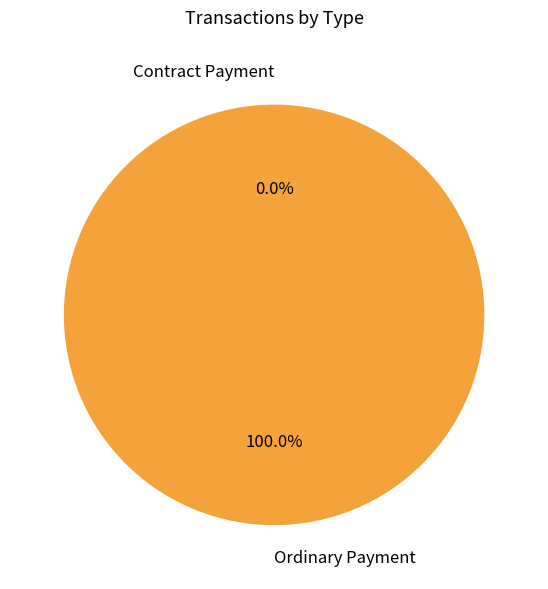

How much of the chart is everything except Contract Payment?

100.0%